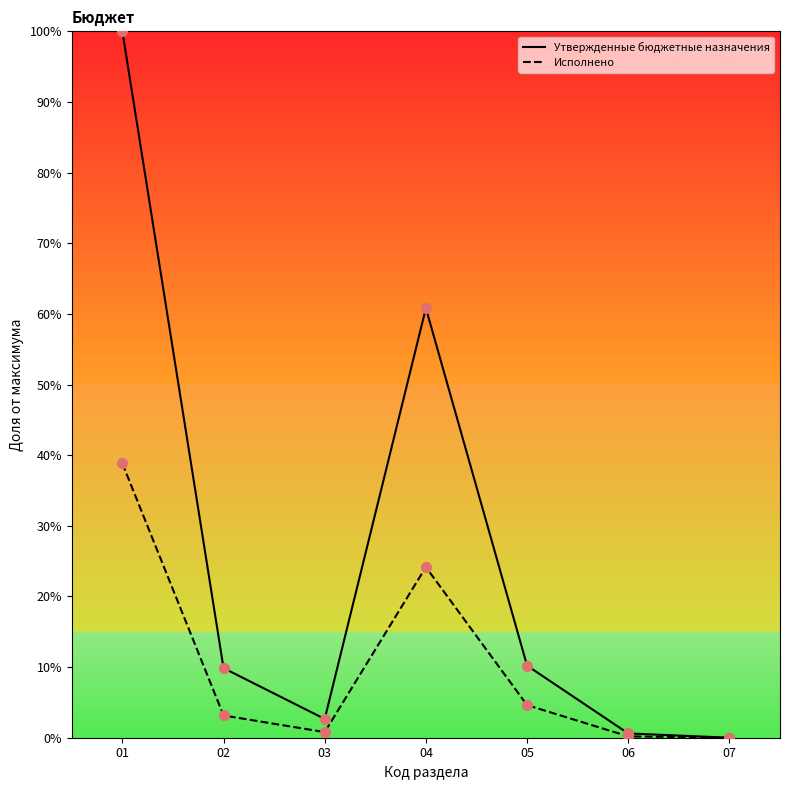

Which series has the widest spread of Y values?

Утвержденные бюджетные назначения